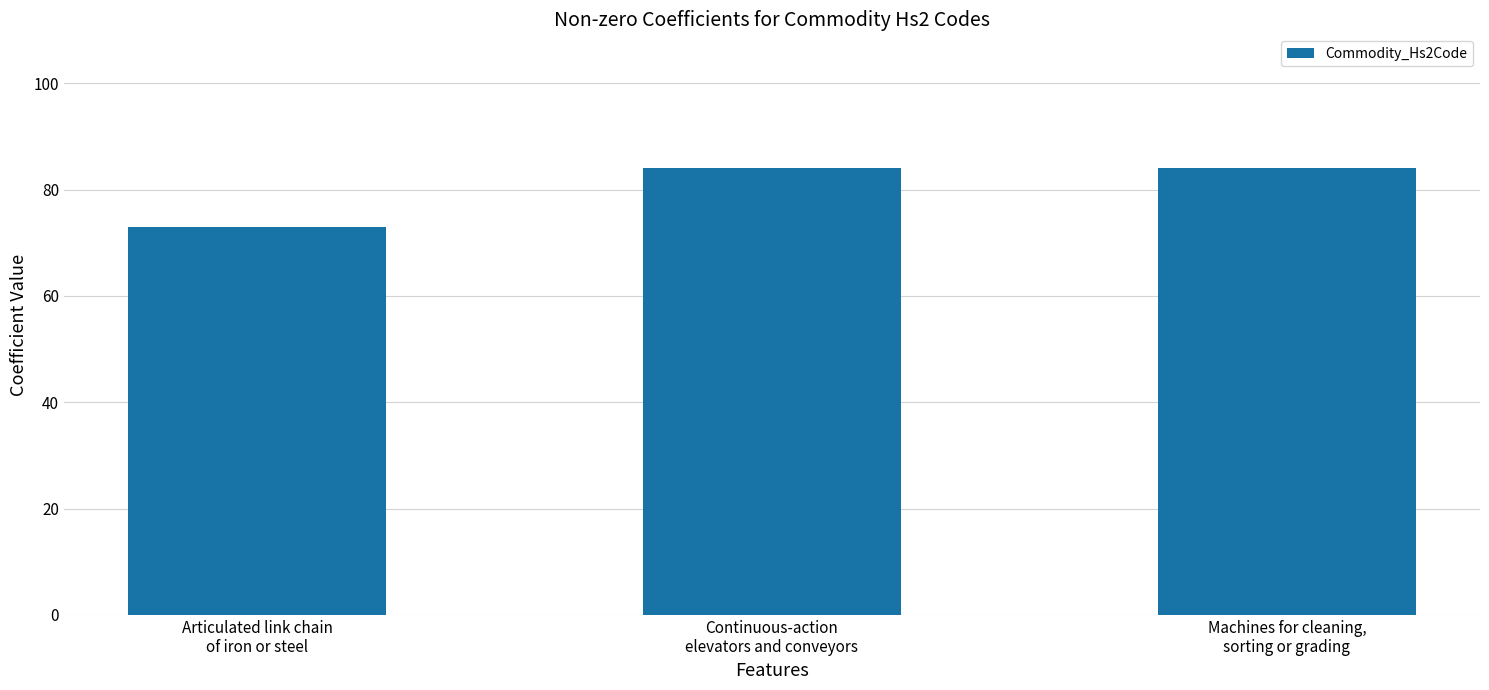

What position from the right is Continuous-action
elevators and conveyors?

2